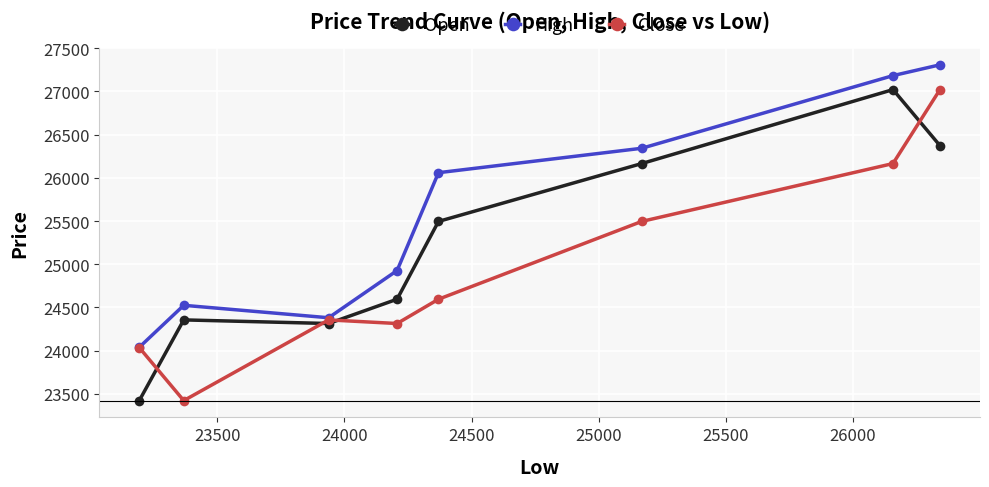

Which series has the largest total across all categories?

High